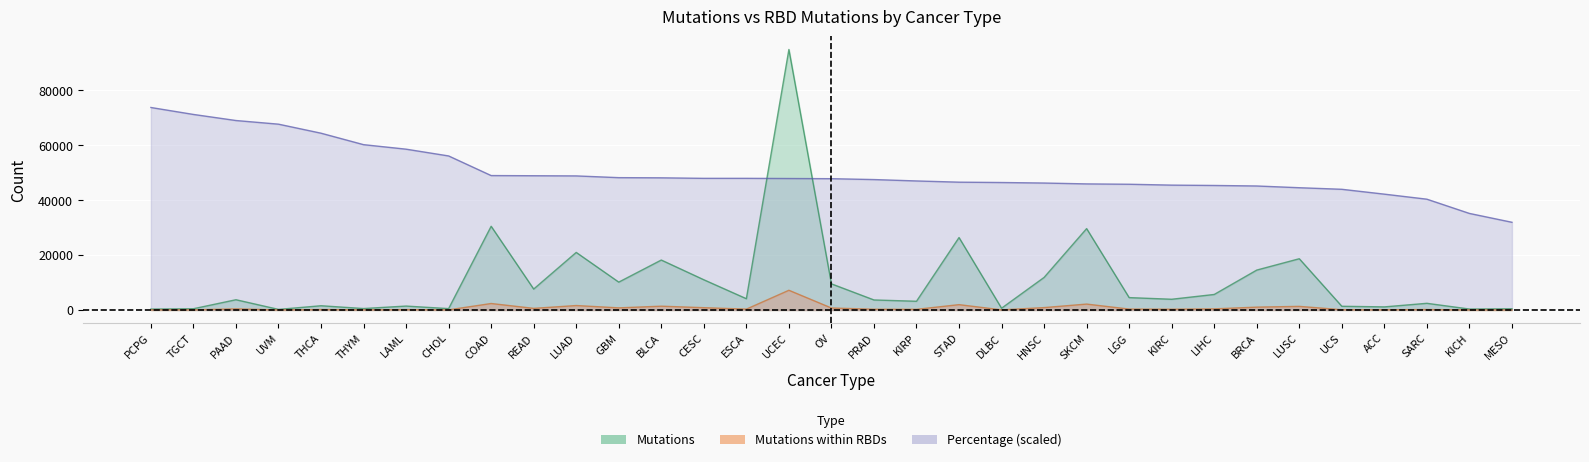

True or false: Mutations within RBDs has a value of 51 at TGCT.

True